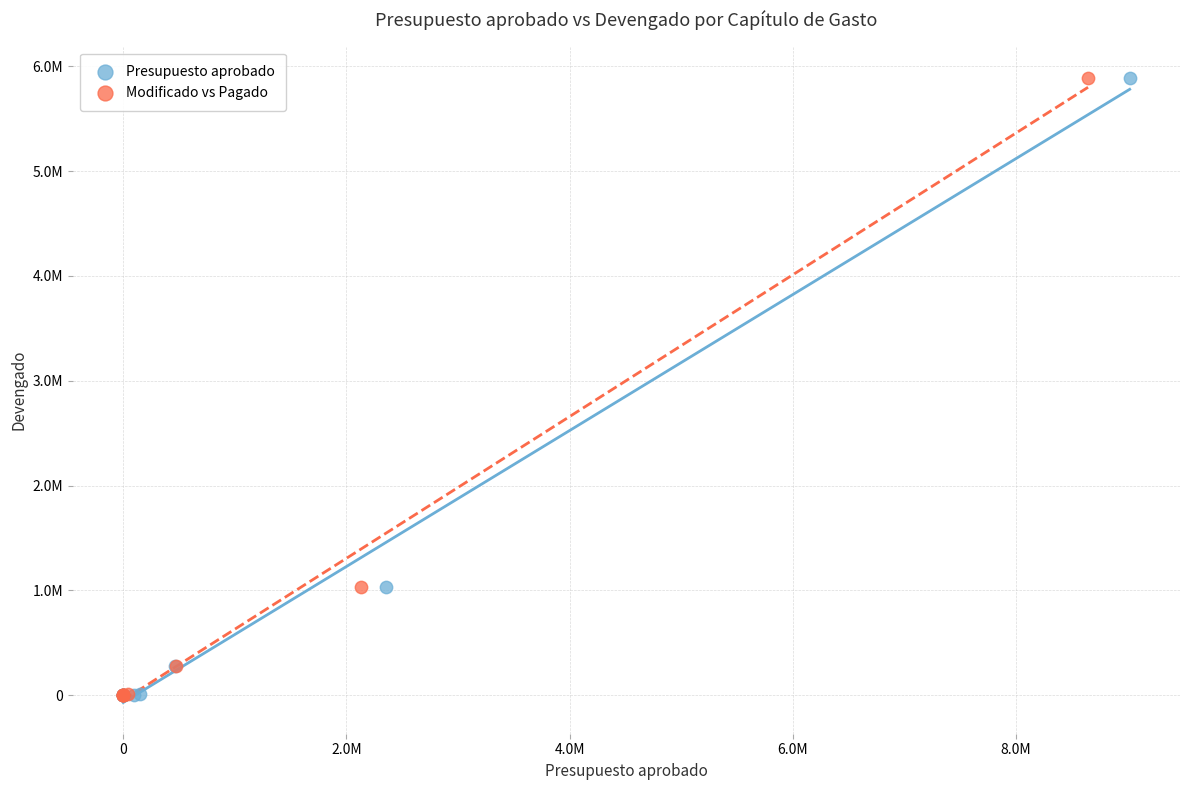

What are all the series names shown in the legend?

Presupuesto aprobado, Modificado vs Pagado